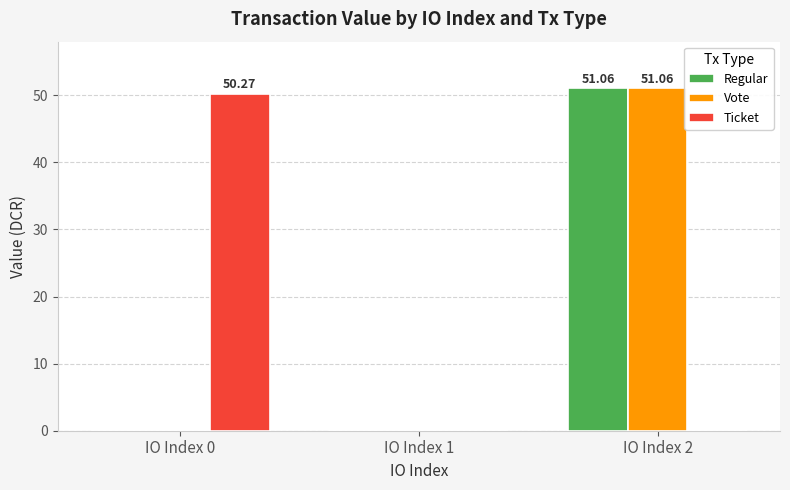

Which category has the highest value in the Regular series?

IO Index 2